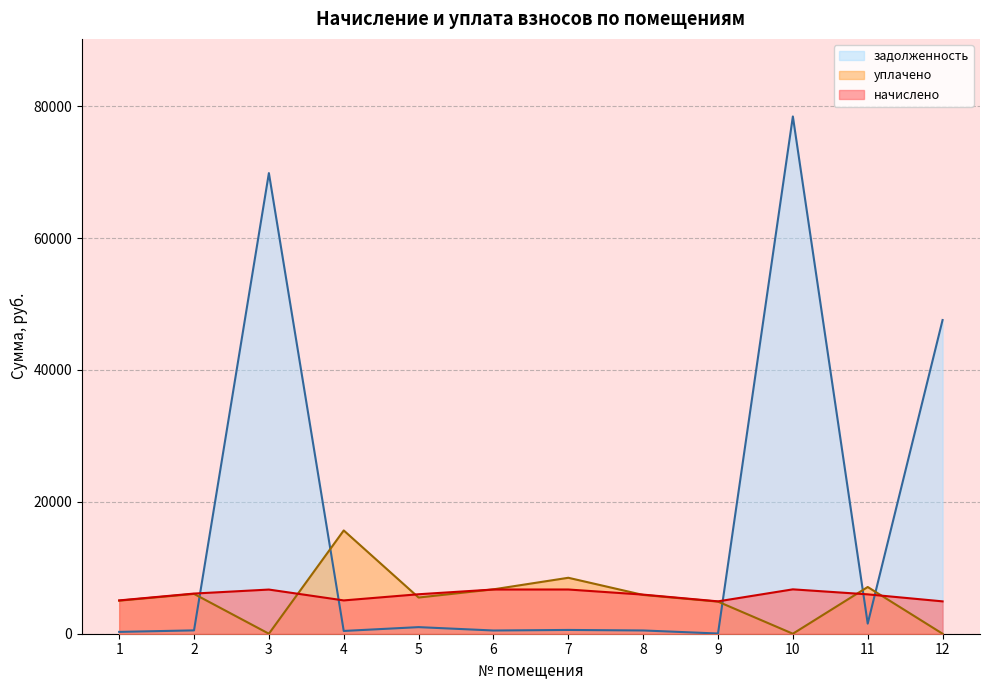

What is the maximum value shown in the chart?

78435.7